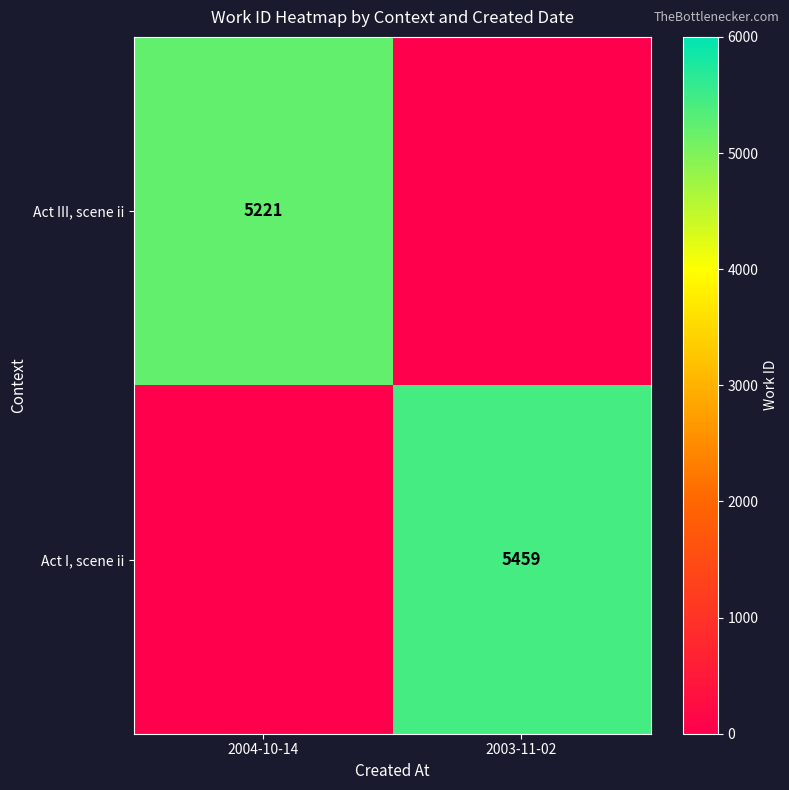

Is the value of Act I, scene ii at 2003-11-02 greater than the value of Act III, scene ii at 2004-10-14?

Yes